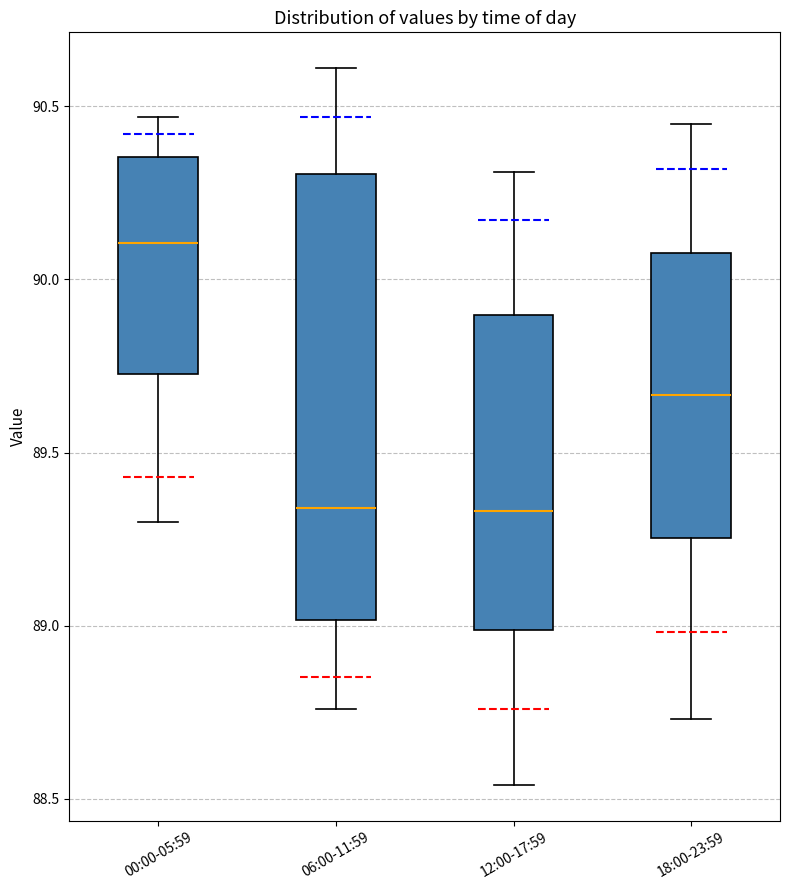

Reading left to right, read every box against the y-axis: the position of its median line, the range the box covers, and the ends of its whiskers. The values are not printed on the chart, so give them approximately, as read against the axis.

00:00-05:59: median 90.10, box 89.75 to 90.35, whiskers 89.30 to 90.45
06:00-11:59: median 89.35, box 89.00 to 90.30, whiskers 88.75 to 90.60
12:00-17:59: median 89.35, box 89.00 to 89.90, whiskers 88.55 to 90.30
18:00-23:59: median 89.65, box 89.25 to 90.10, whiskers 88.75 to 90.45